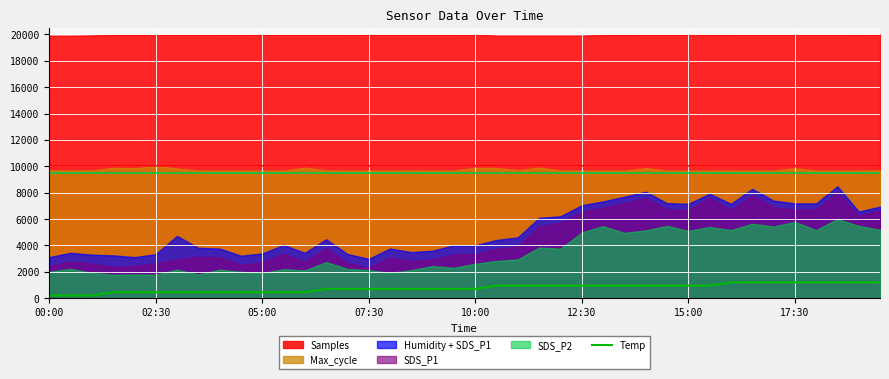

What is the change in value from 05:00 to 22?

+750.0